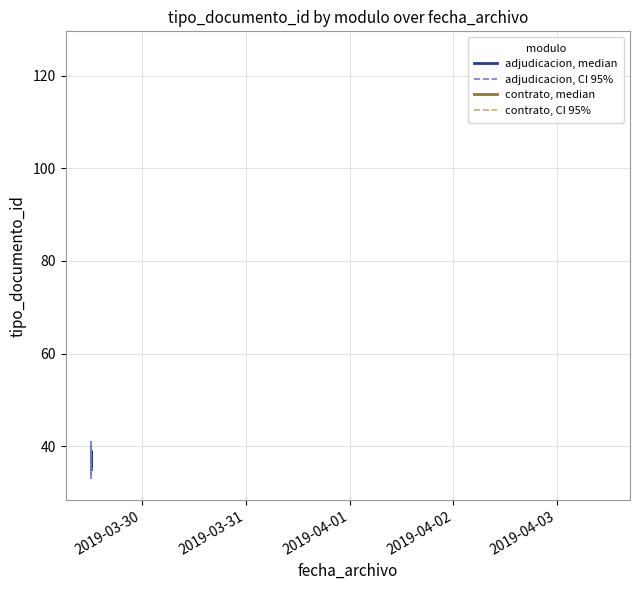

What position from the left is 2019-03-30?

1